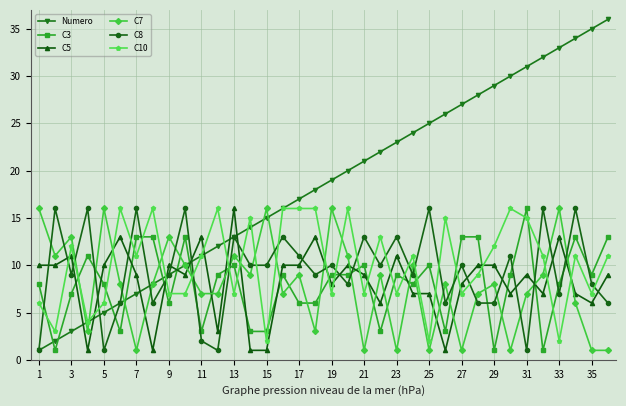

Reading left to right, extract all data points from this chart.

Numero: 1	2	3	4	5	6	7	8	9	10	11	12	13	14	15	16	17	18	19	20	21	22	23	24	25	26	27	28	29	30	31	32	33	34	35	36
C3: 8	1	7	11	8	3	13	13	6	13	3	9	10	3	3	9	6	6	9	9	10	3	9	8	10	3	13	13	1	9	16	1	8	13	9	13
C5: 10	10	11	1	10	13	9	1	10	9	13	3	16	1	1	10	10	13	8	10	9	6	11	7	7	1	8	10	10	7	9	7	13	7	6	9
C7: 16	11	13	3	16	8	1	8	13	10	7	7	11	9	16	7	9	3	16	11	1	9	1	10	1	8	1	7	8	1	7	9	16	6	1	1
C8: 1	16	9	16	1	6	16	6	9	16	2	1	13	10	10	13	11	9	10	8	13	10	13	9	16	6	10	6	6	11	1	16	7	16	8	6
C10: 6	3	12	4	6	16	11	16	7	7	11	16	7	15	2	16	16	16	7	16	7	13	7	11	2	15	7	9	12	16	15	11	2	11	7	11